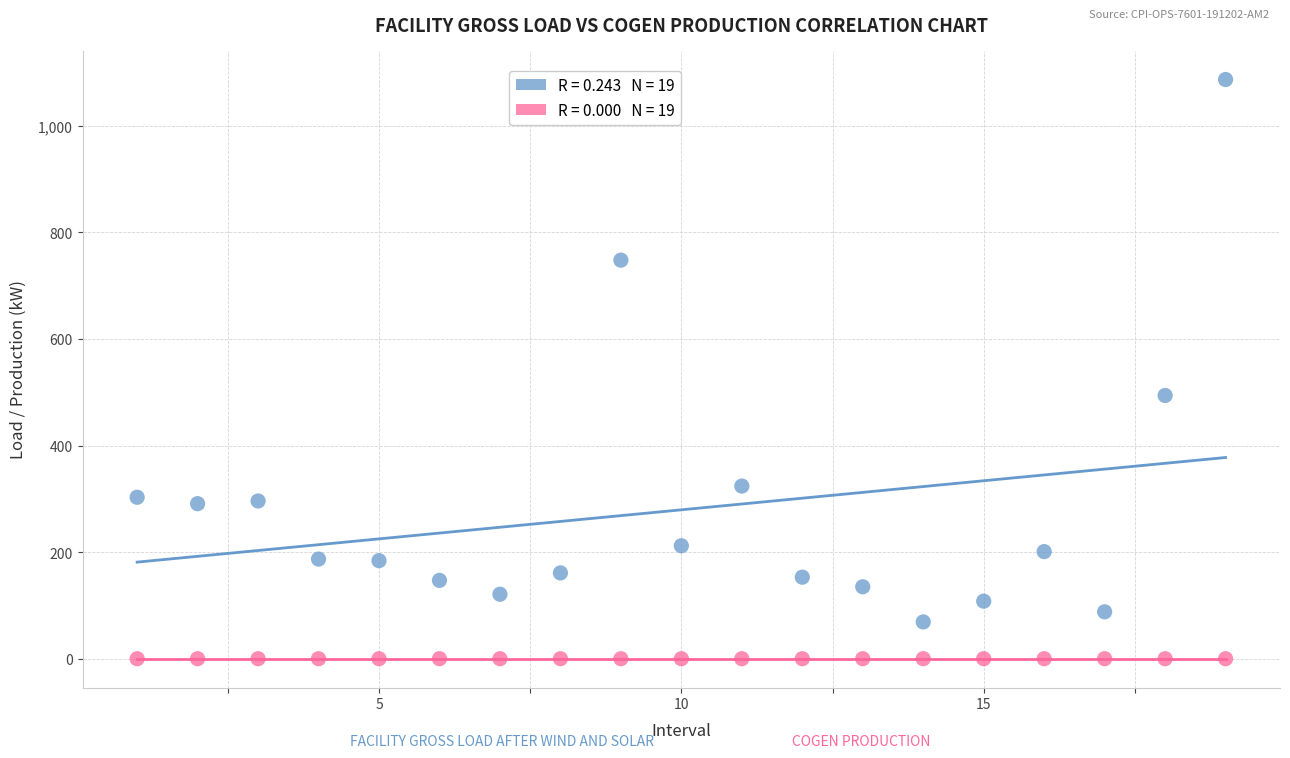

Across all series, what Y value is closest to 543?

494